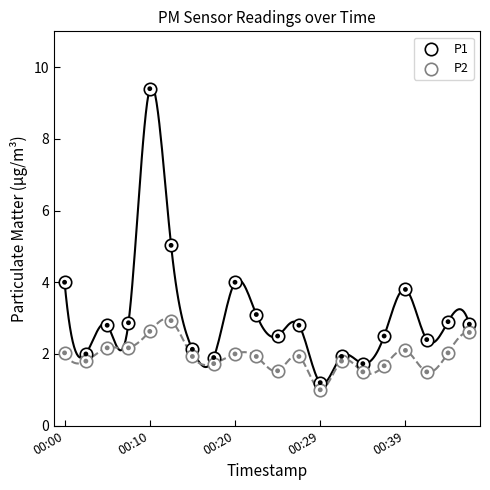

Which series contains the highest Y value?

P1